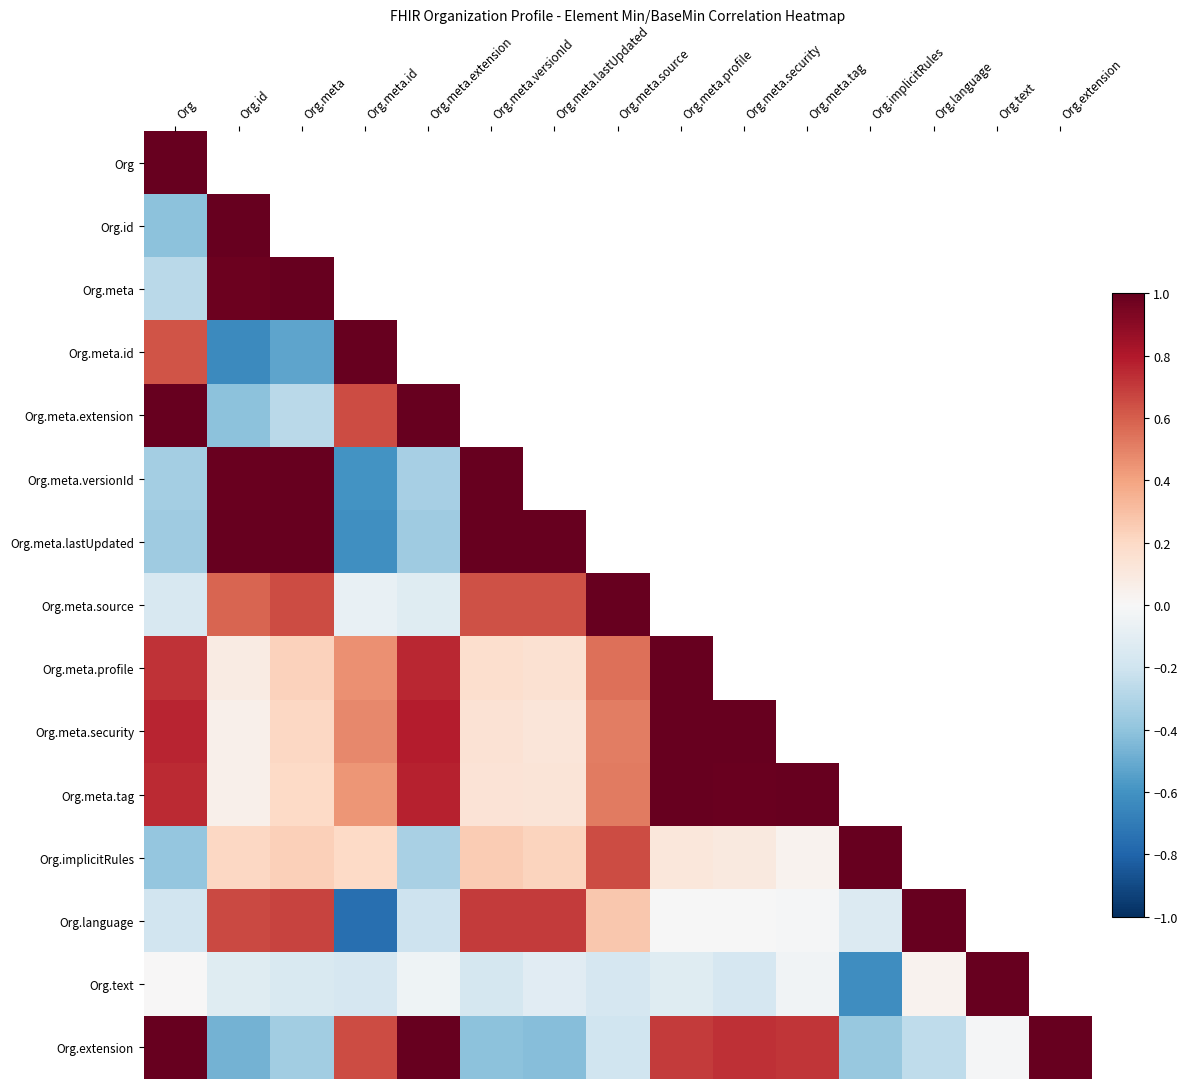

Rank the series at Org.meta.security from highest to lowest value.

Org.meta.security, Org.meta.profile, Org.meta.tag, Org.meta.extension, Org, Org.extension, Org.meta.source, Org.meta.id, Org.meta, Org.meta.versionId, Org.meta.lastUpdated, Org.implicitRules, Org.id, Org.language, Org.text